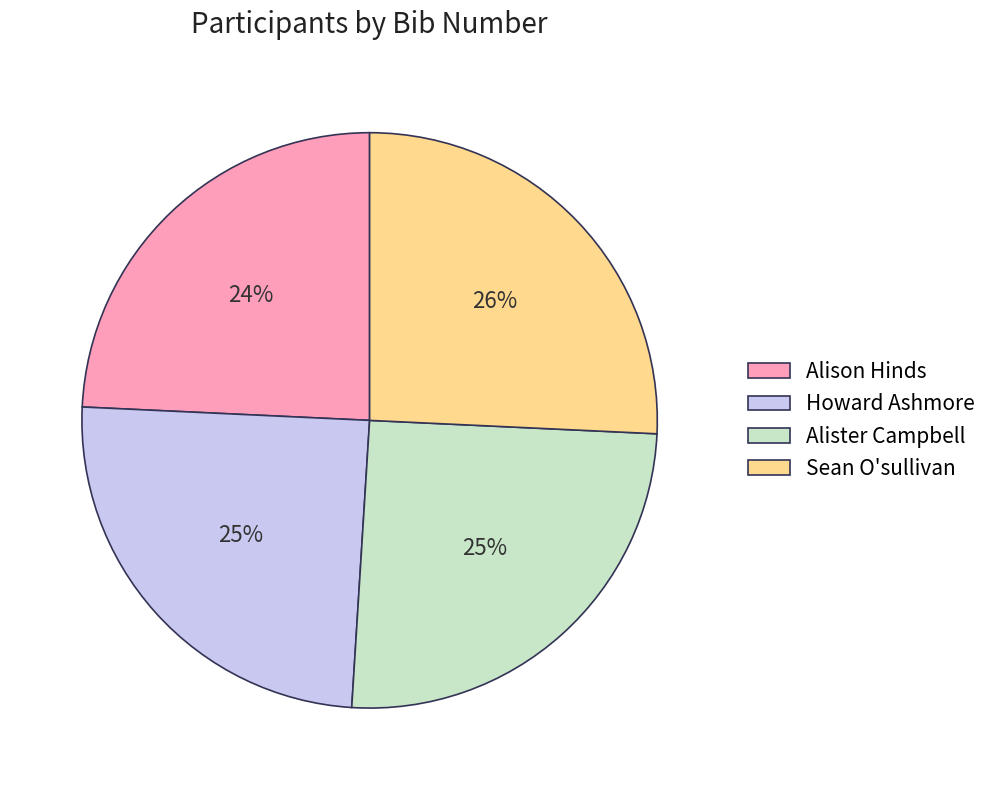

What is the ratio of the value at Alison Hinds to the value at Howard Ashmore?

1.0